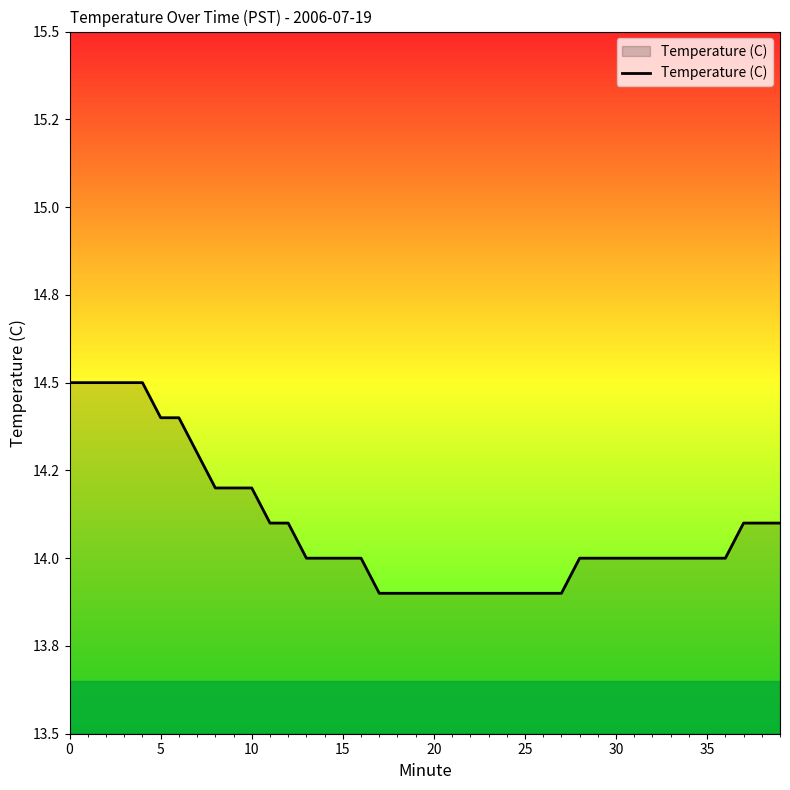

What is the difference between the second highest and minimum values?

0.6